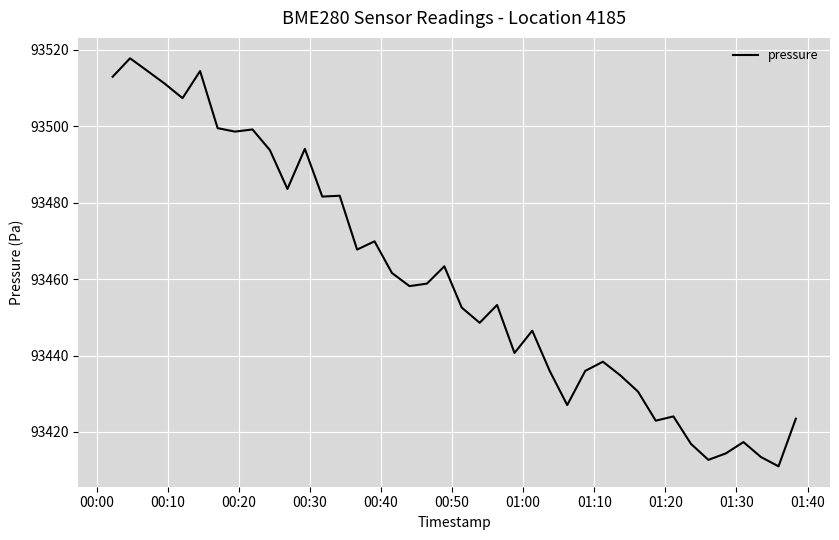

What is the greatest value displayed?

93517.8